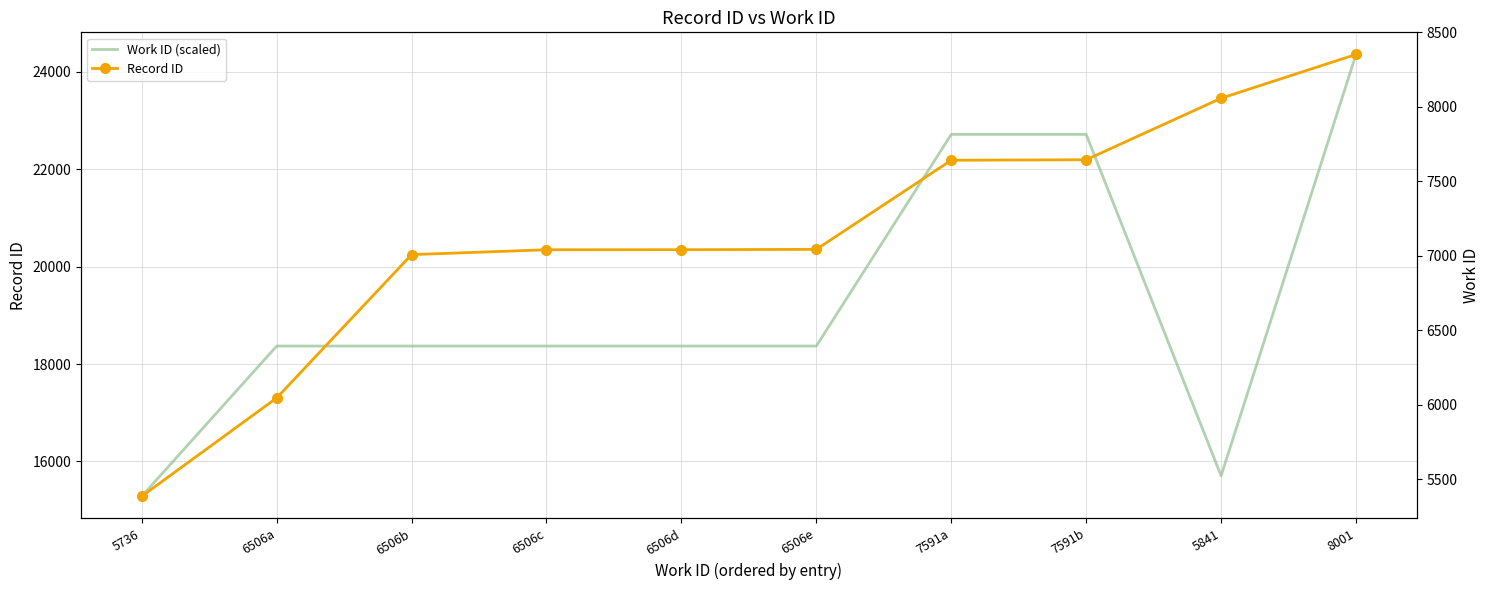

What is the value of the Work ID (scaled) point at the 3rd from the left?

18368.4